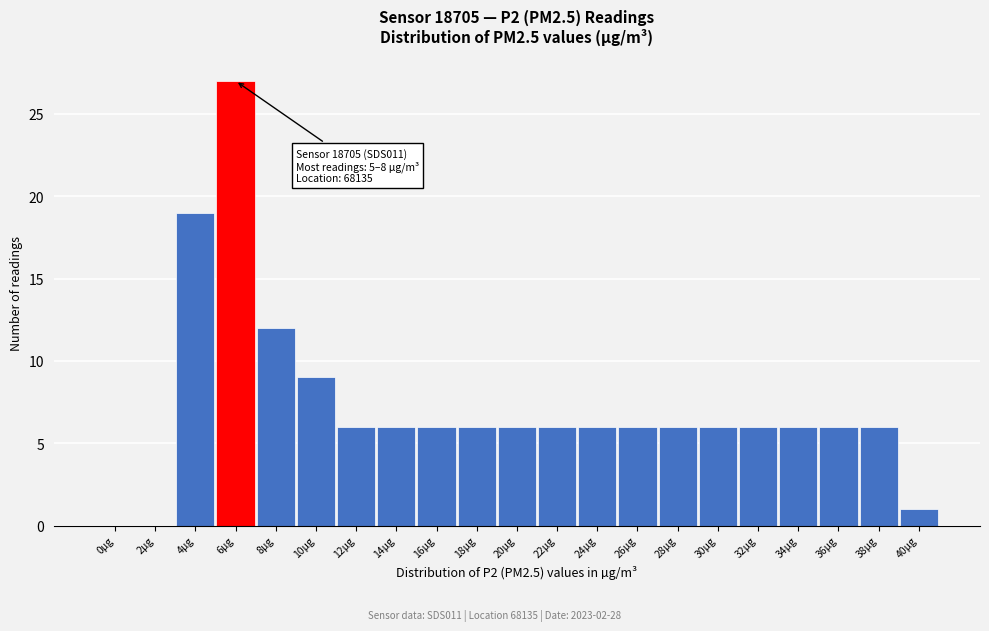

Reading left to right, list all the values displayed in this chart.

0µg=0	2µg=0	4µg=19	6µg=27	8µg=12	10µg=9	12µg=6	14µg=6	16µg=6	18µg=6	20µg=6	22µg=6	24µg=6	26µg=6	28µg=6	30µg=6	32µg=6	34µg=6	36µg=6	38µg=6	40µg=1